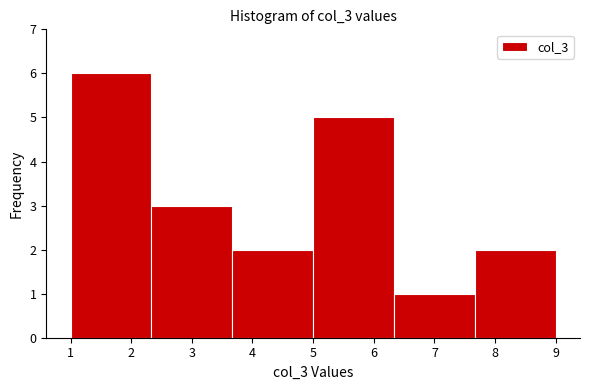

Reading left to right, transcribe this chart: for each bar, give the range it covers on the x-axis and its height. Neither the bar edges nor the heights are printed on the chart, so give them approximately, as read against the axes.

1.0 to 2.3: 6
2.3 to 3.7: 3
3.7 to 5.0: 2
5.0 to 6.3: 5
6.3 to 7.7: 1
7.7 to 9.0: 2